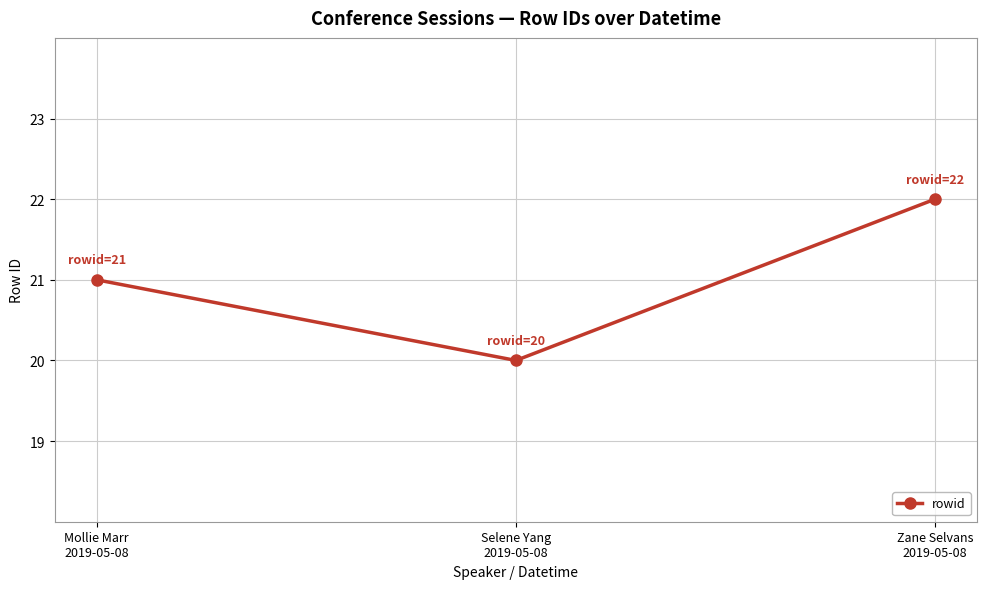

What is the value of the 3rd point from the left?

22